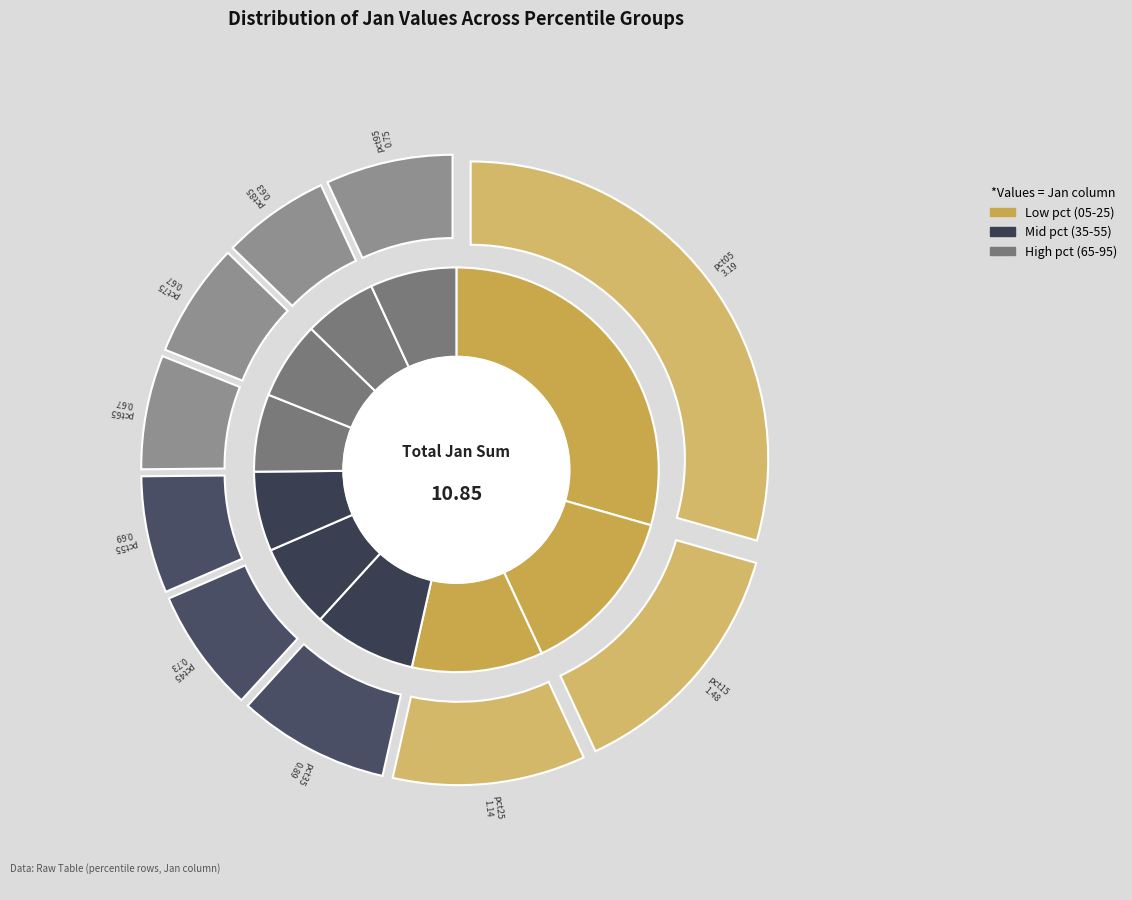

How many segments does this pie chart have?

10